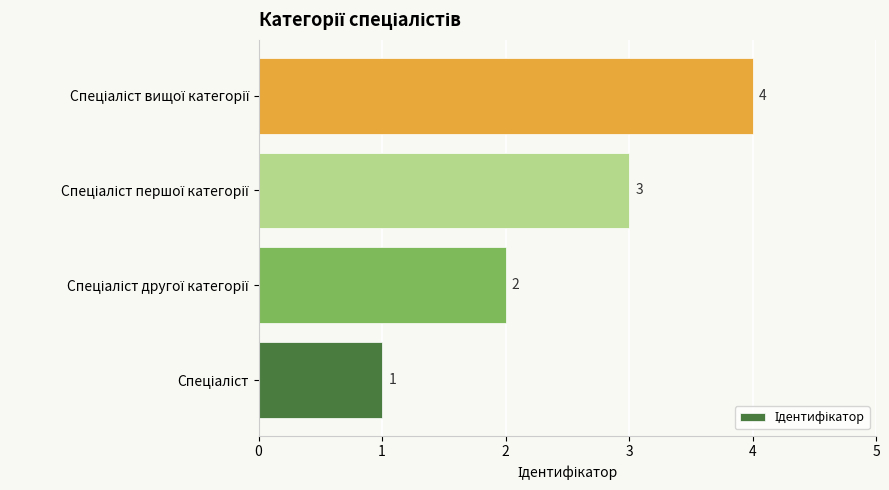

What is the difference between the maximum and minimum values?

3